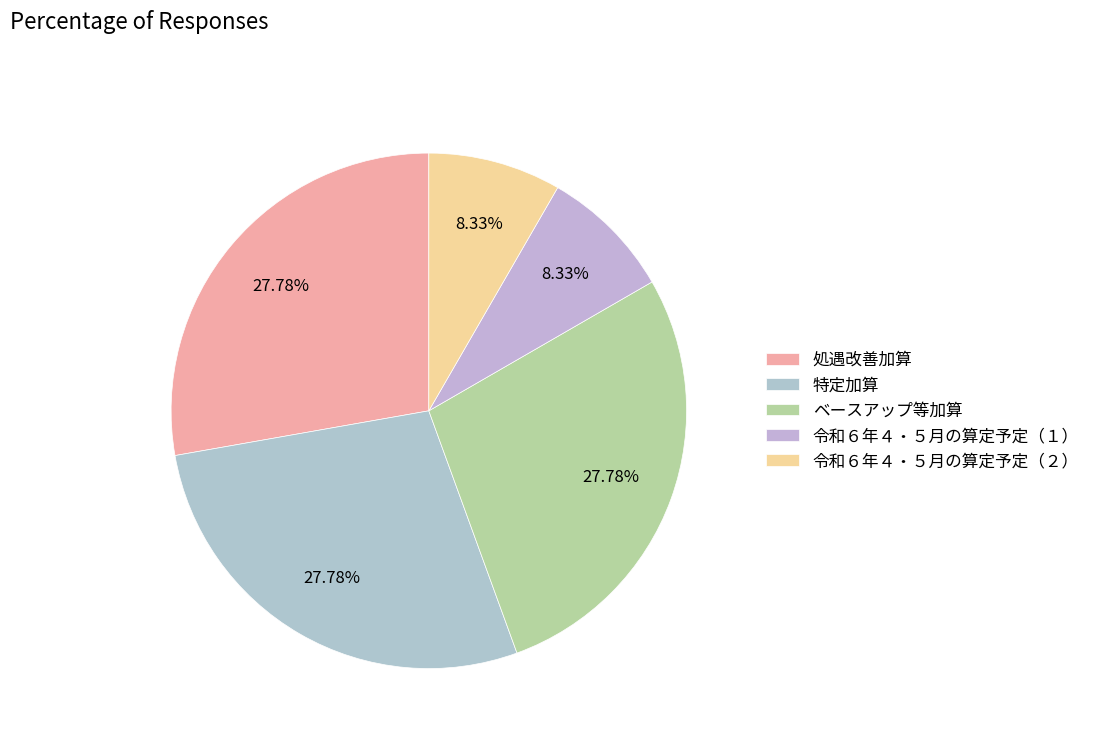

Is it true that 令和６年４・５月の算定予定（１） is 8% of the pie?

True